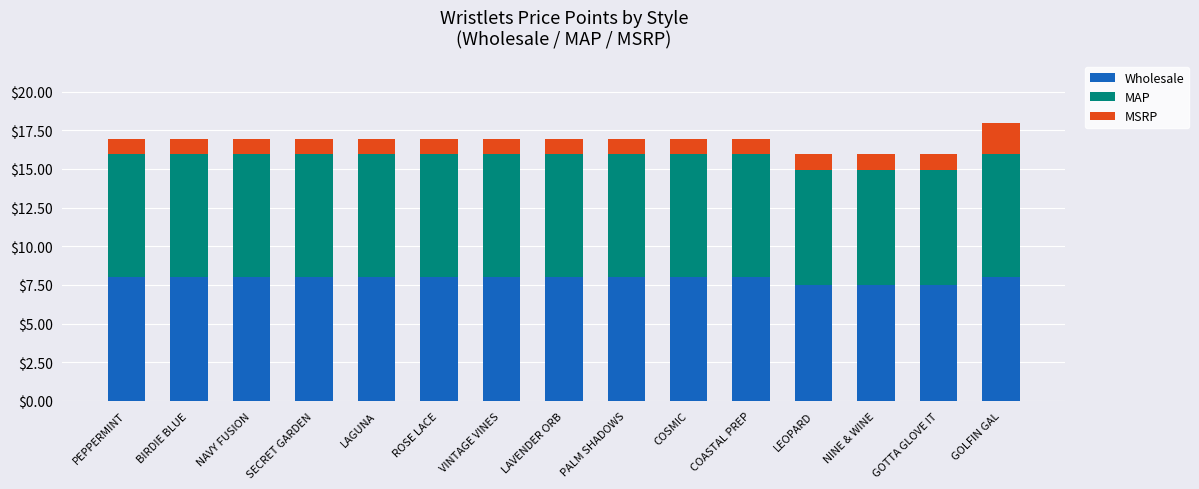

What is the highest value of the Wholesale series?

8.0